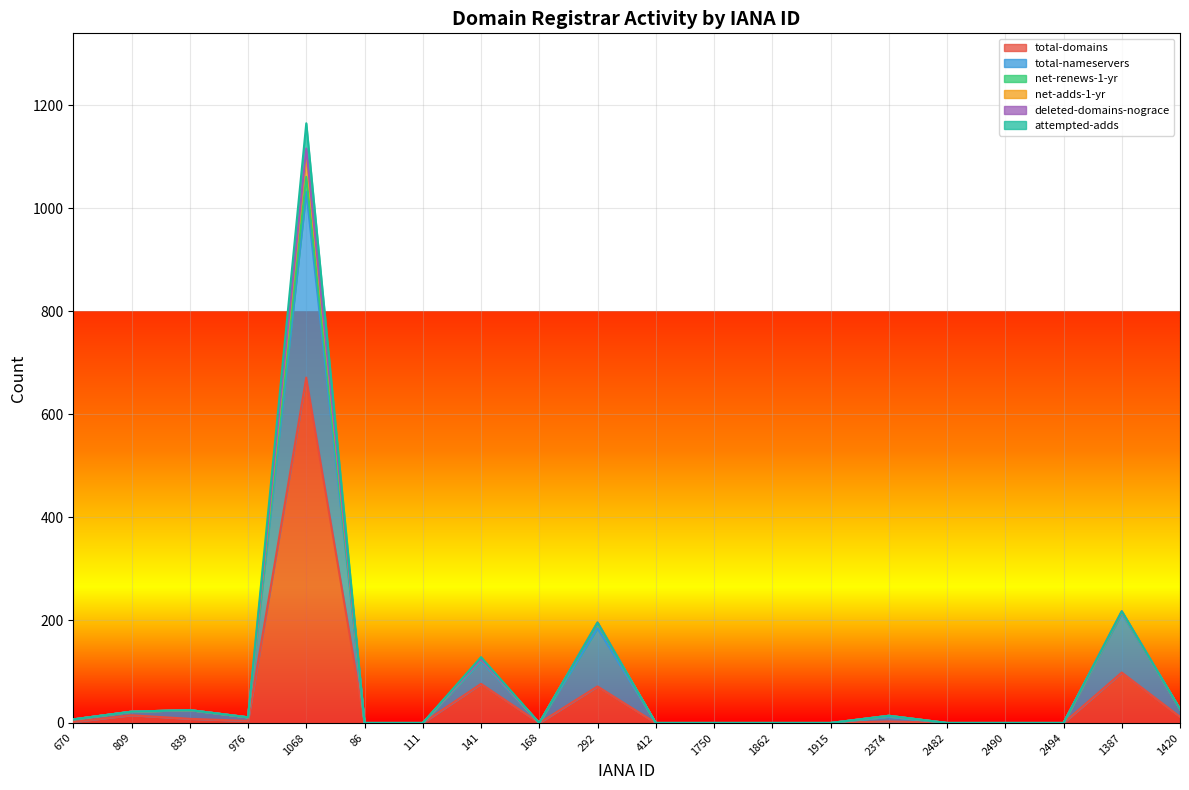

Is it true that total-domains equals 76 at 141?

True